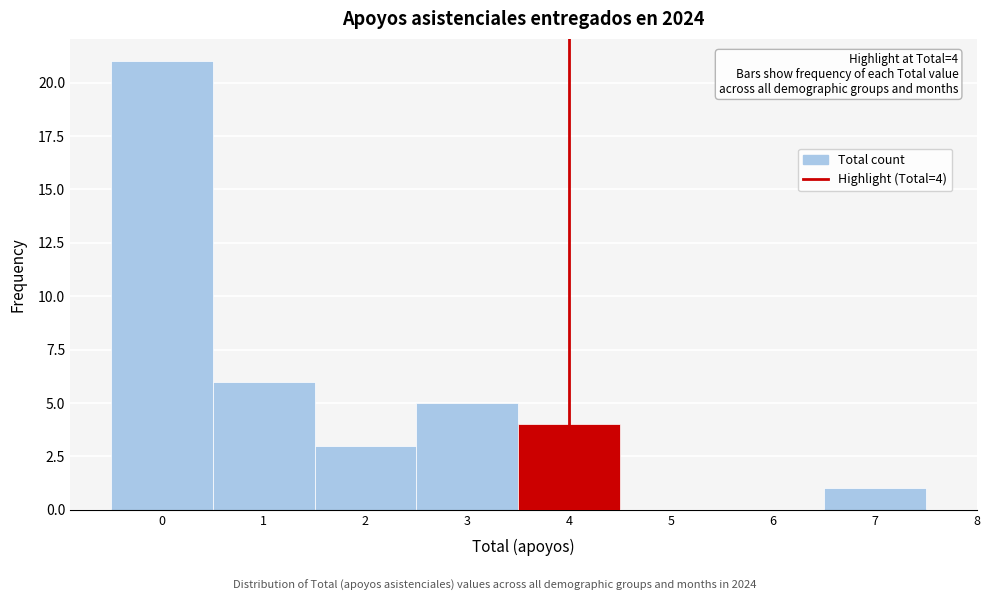

Over which range of the x-axis is the bar tallest?

-0.5 to 0.5